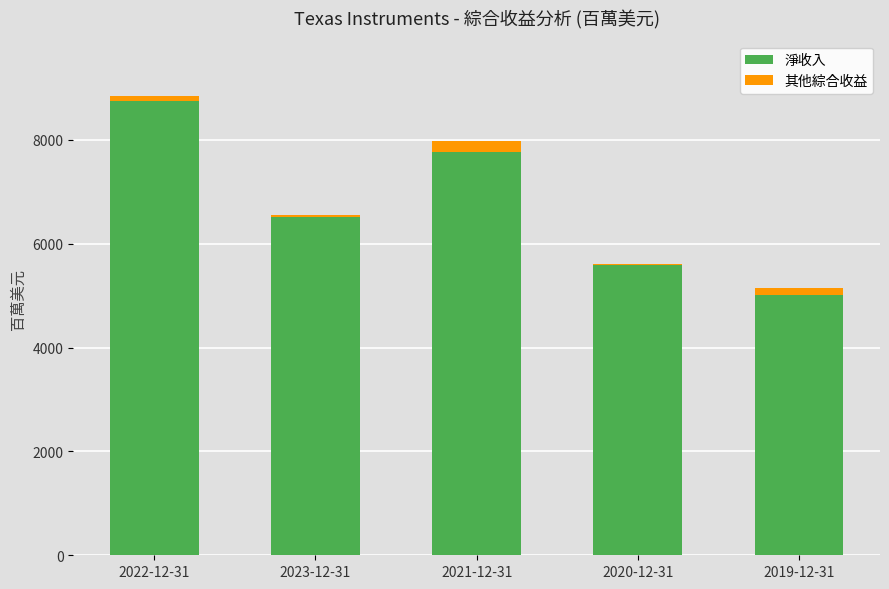

What is the approximate value of 淨收入 at 2019-12-31, to the nearest 10?

5020